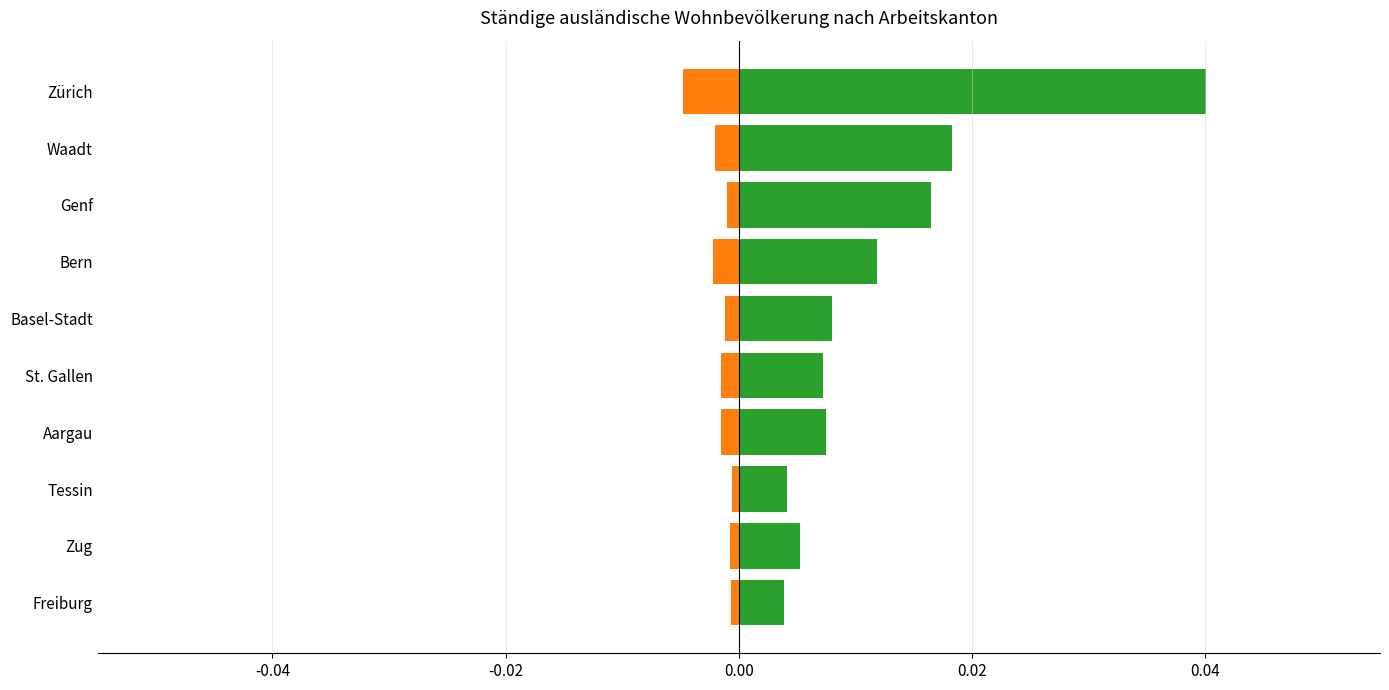

What are all the series names shown in the legend?

Aufenthalter (B), Kurzaufenthalter (L)